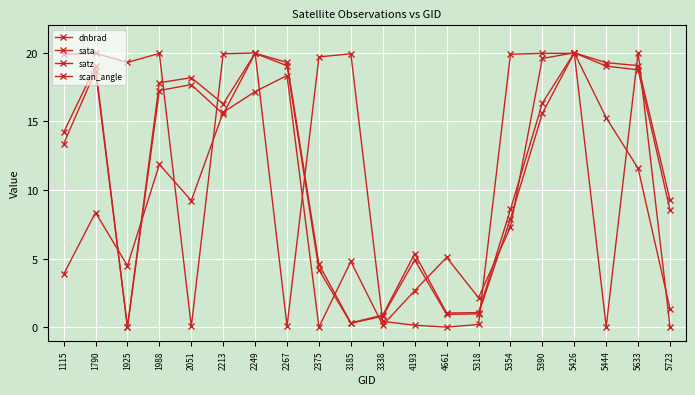

Does the chart have visible grid lines?

Yes